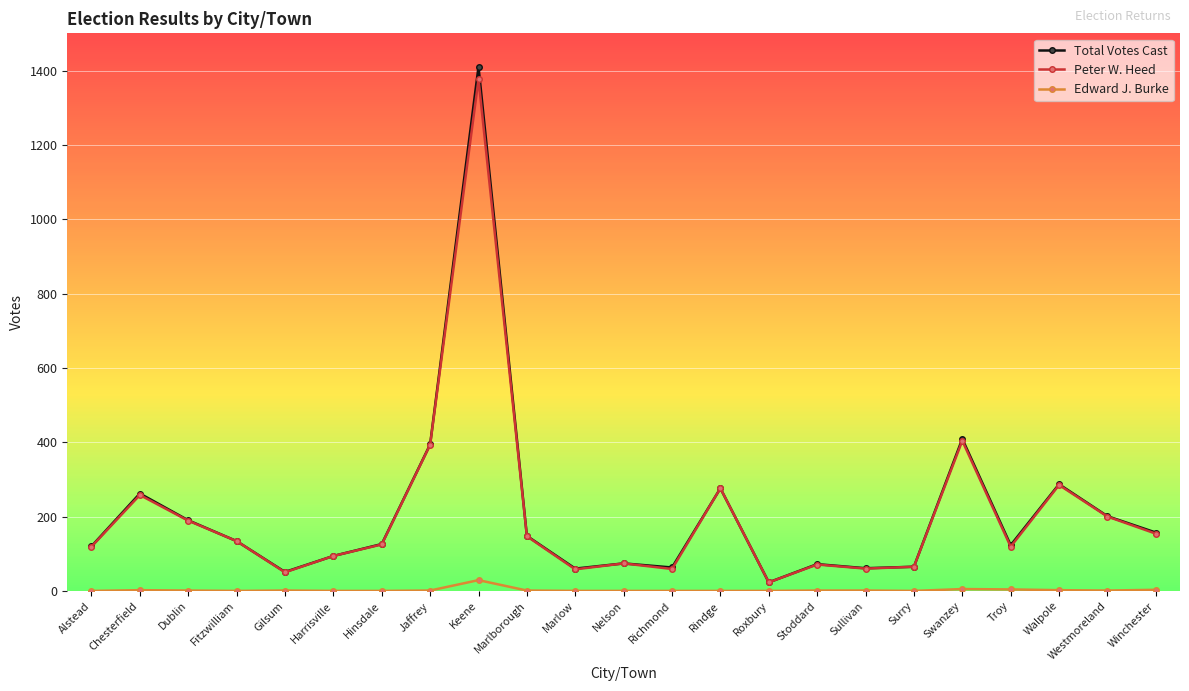

In Peter W. Heed, how many points are higher than both neighbors (excluding endpoints)?

7